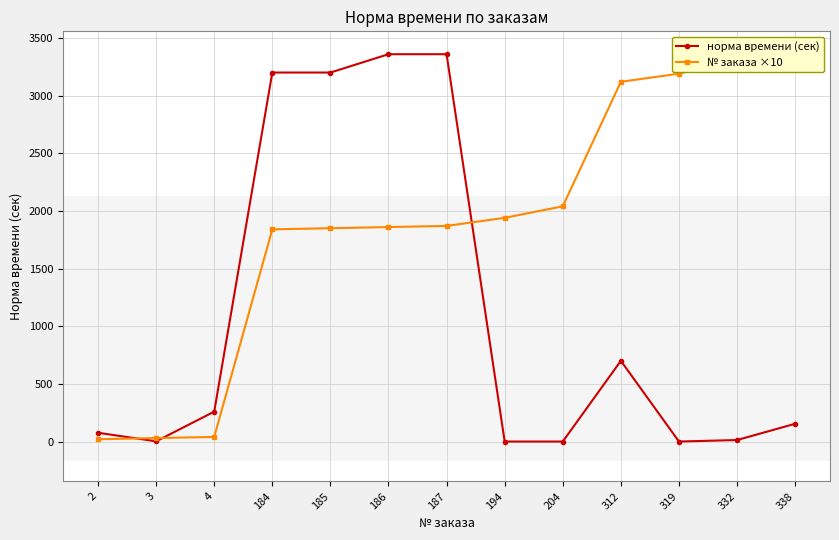

True or false: норма времени (сек) has a value of 1052 at 319.

False